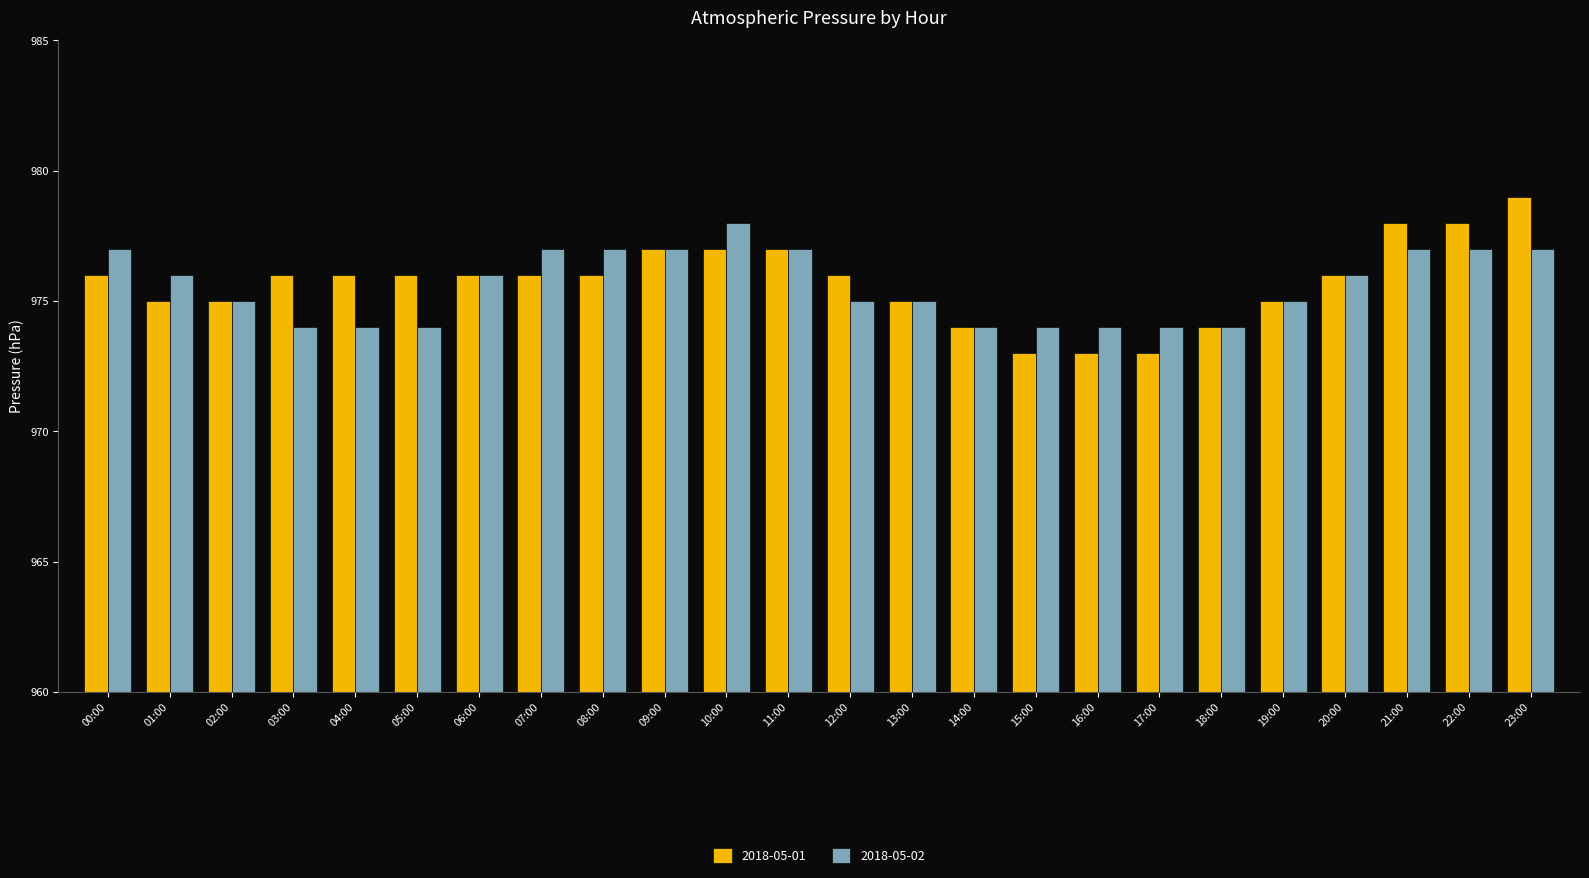

What position from the right is 20:00?

4